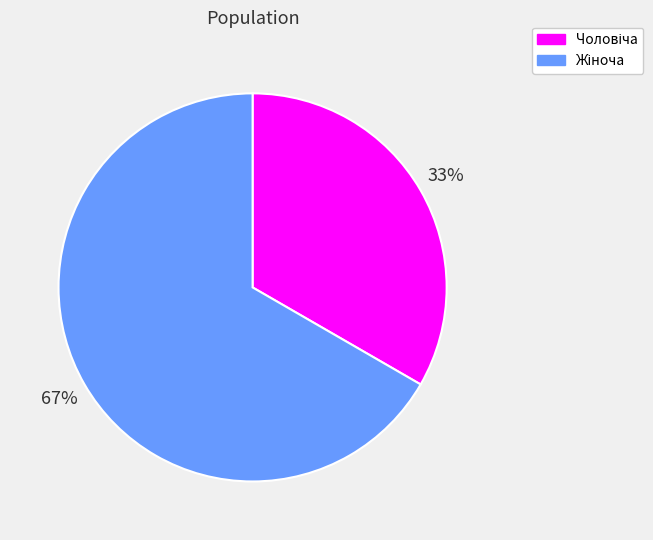

Is there a majority slice in this chart?

Yes